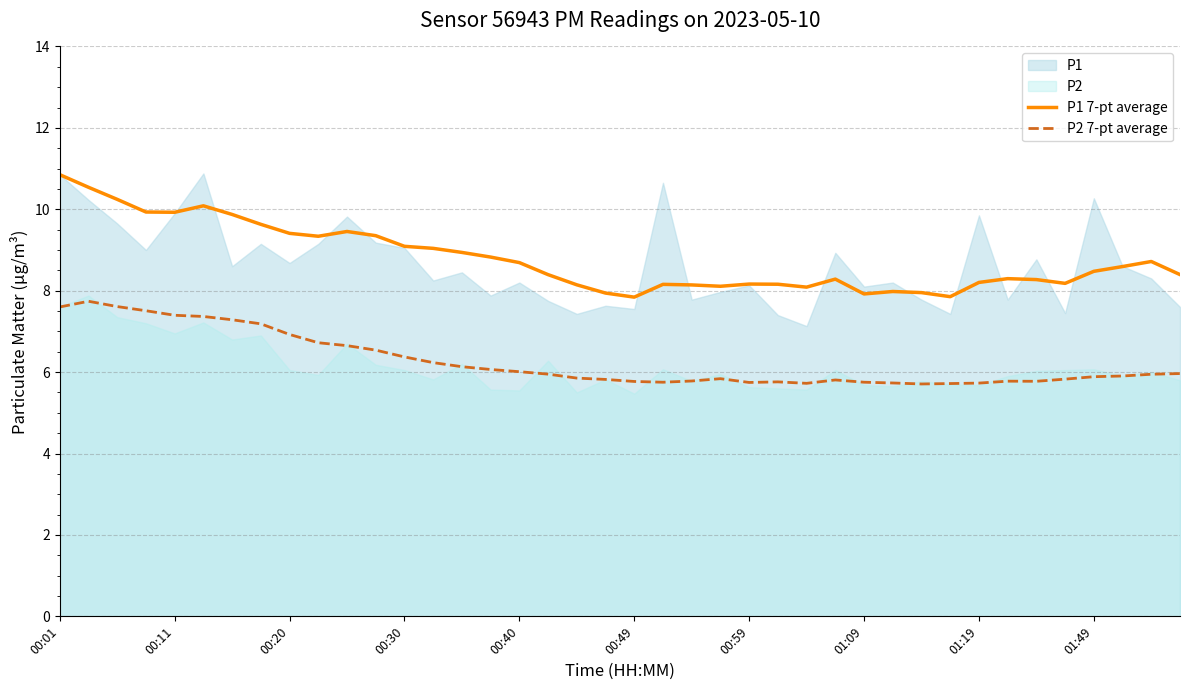

What is the value of the P1 7-pt average point at the 36th from the left?

8.2